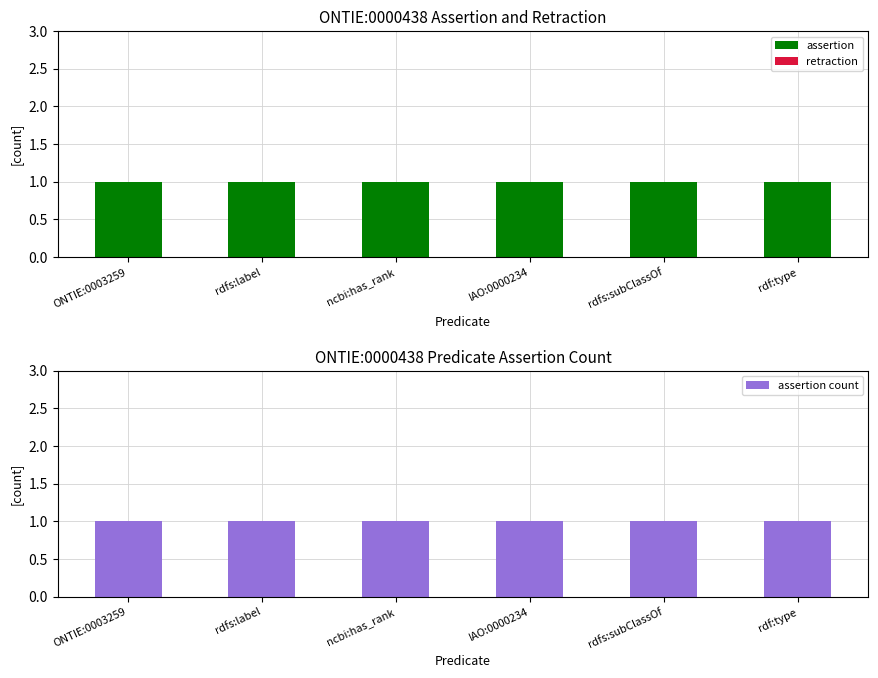

What is the highest value of the assertion series?

1